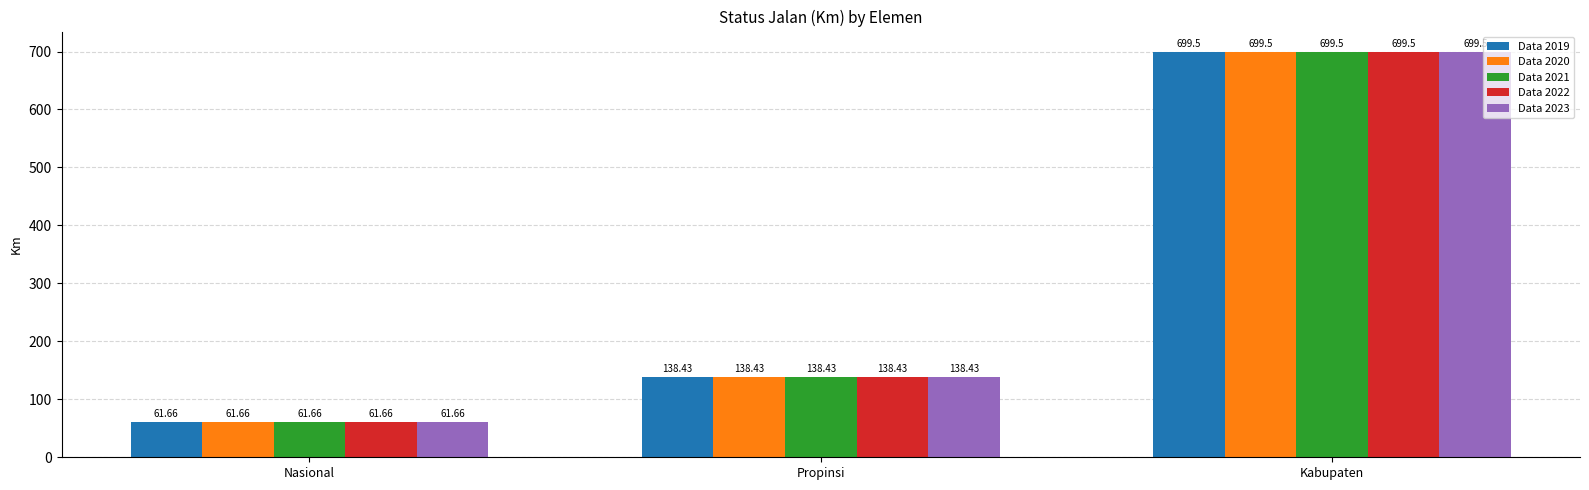

True or false: Data 2022 has a value of 699.5 at Kabupaten.

True